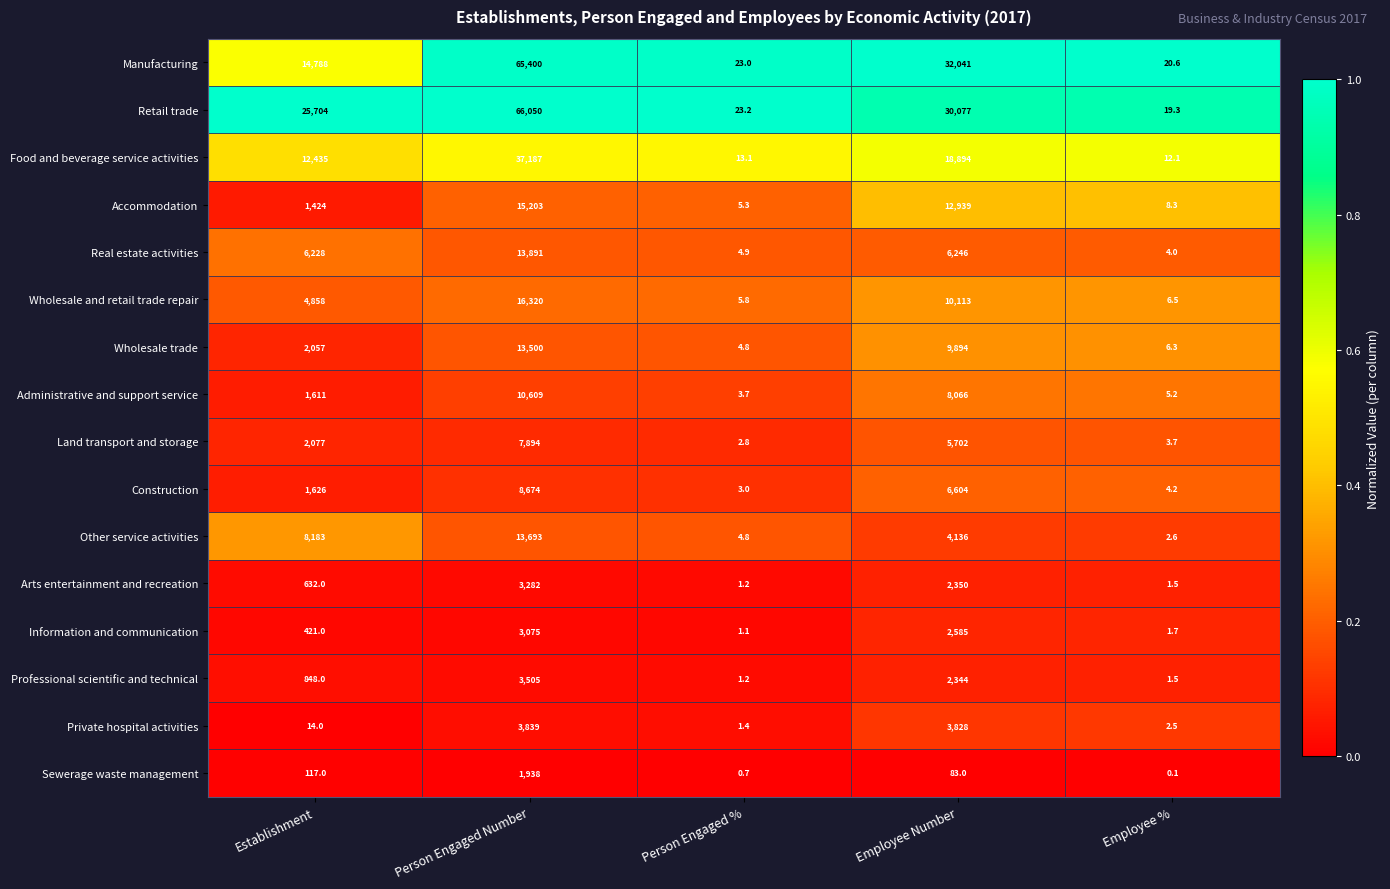

What is the difference between the second highest and second lowest values in the Accommodation series?

12930.7